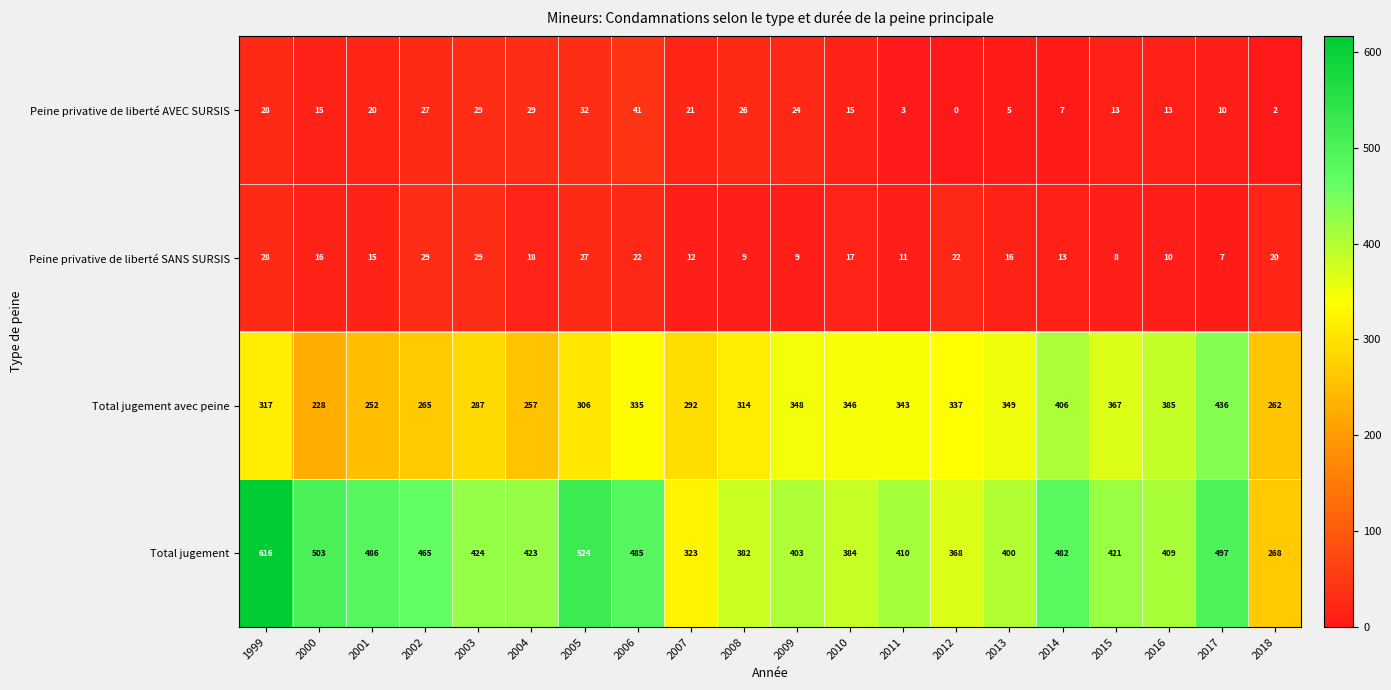

Which label corresponds to the smallest value in the chart?

2012